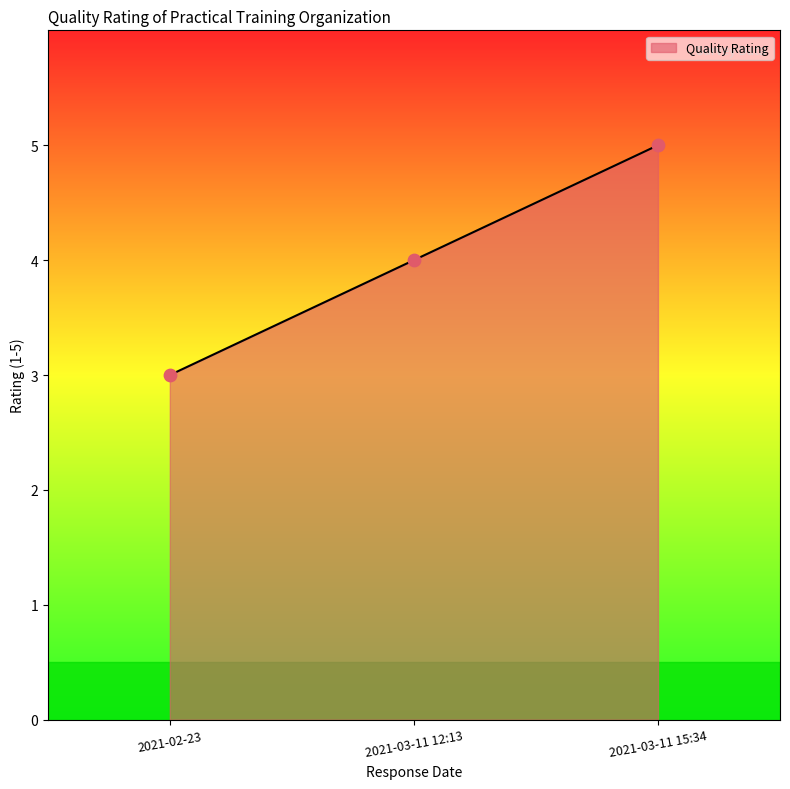

What is the ratio of the value at 2021-03-11 12:13 to the value at 2021-02-23?

1.3